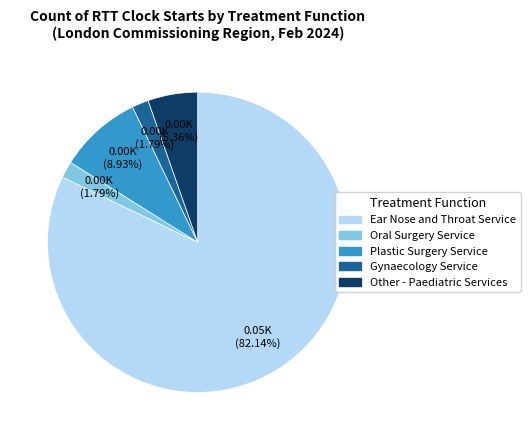

Is there a majority slice in this chart?

Yes